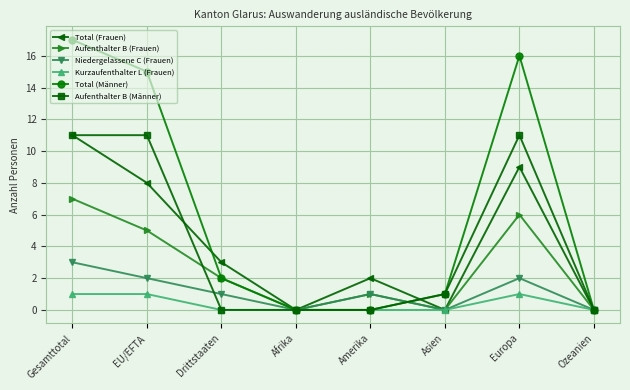

Which category has the highest value across all series?

Gesamttotal